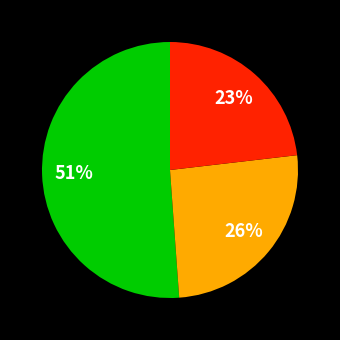

To the nearest percent, what is the average slice percentage?

33%